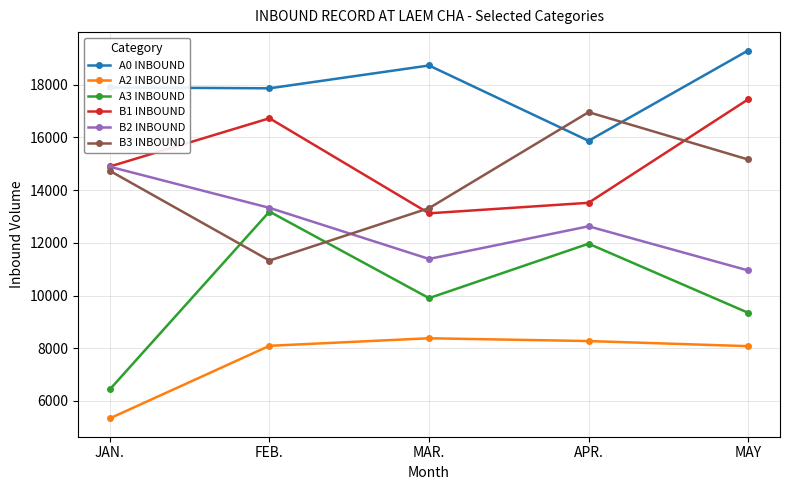

How many series are shown in this chart?

6